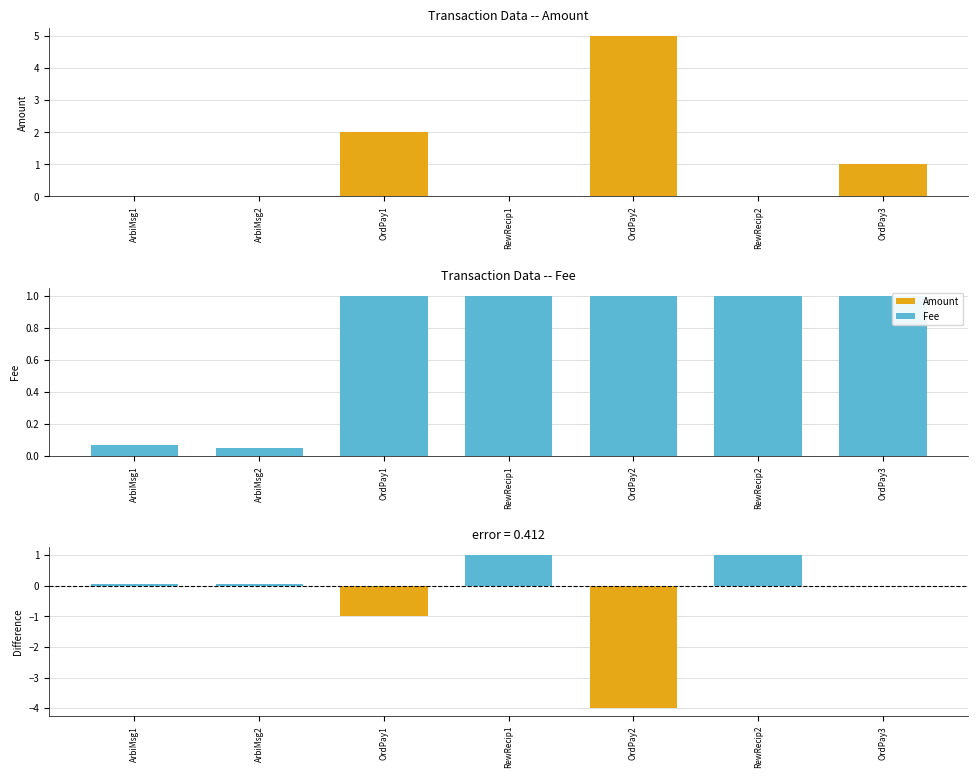

At which category does the chart reach its peak across all series?

OrdPay2